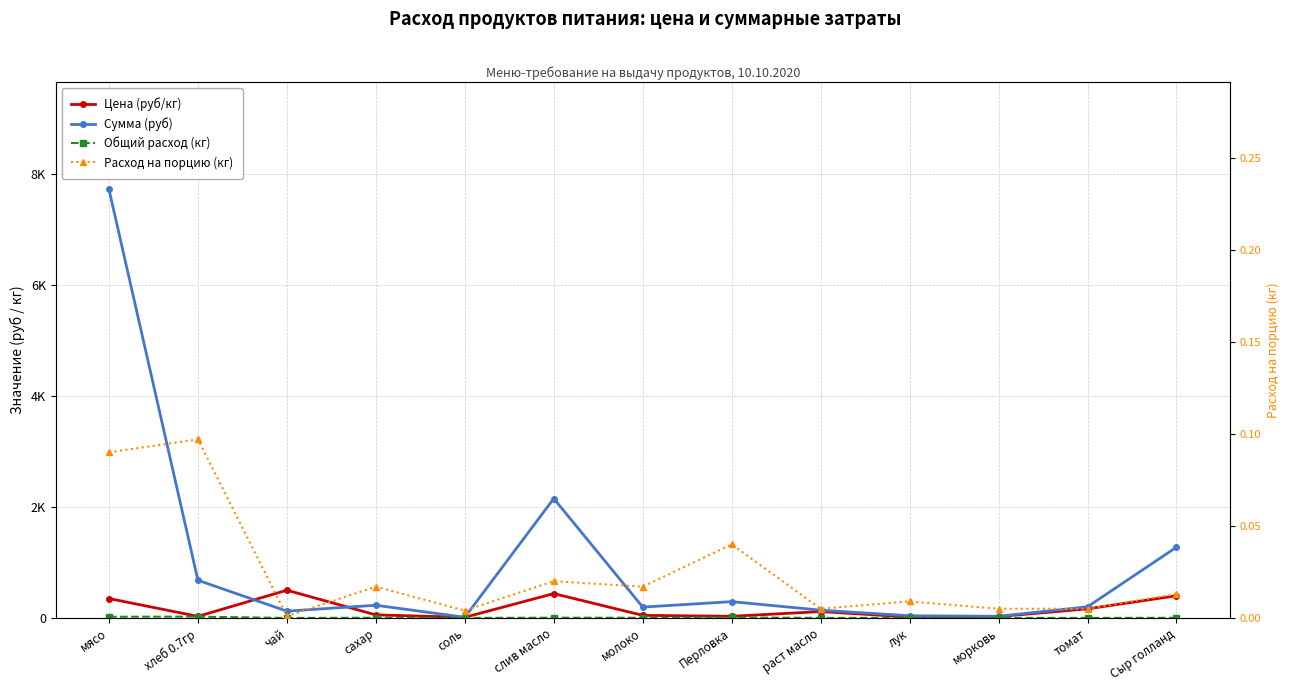

At which category does Цена (руб/кг) reach its first local peak?

чай